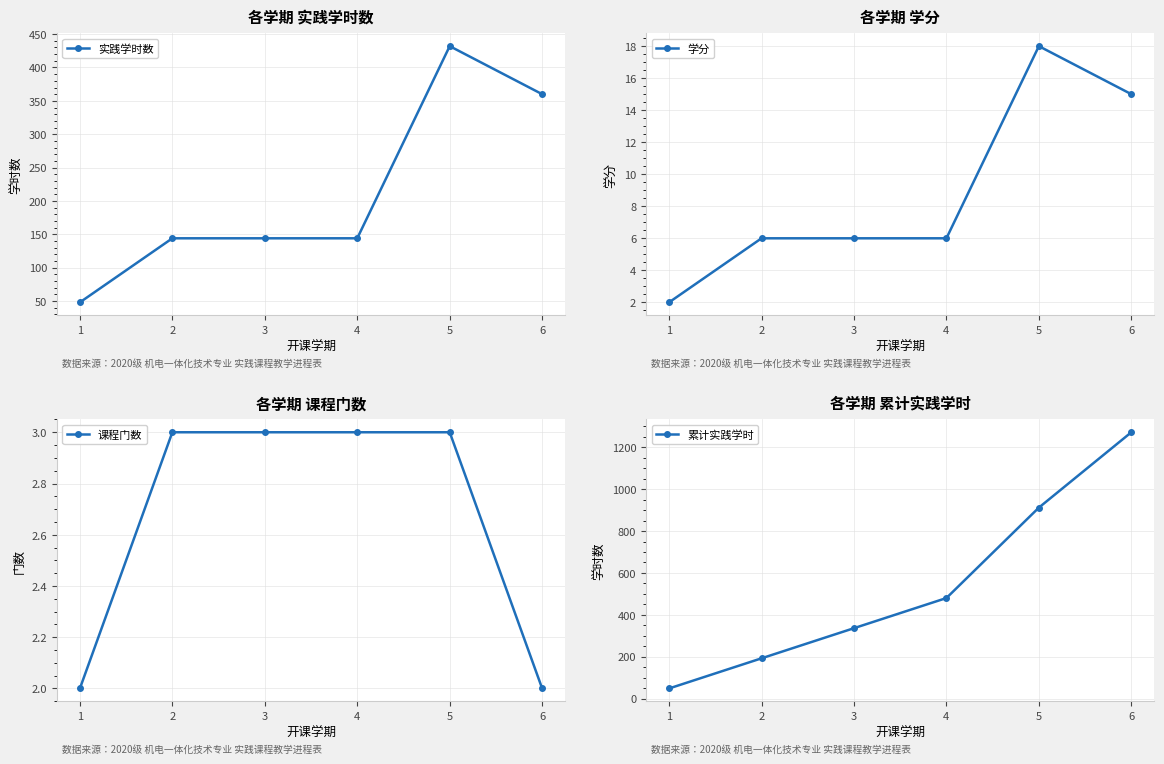

True or false: 累计实践学时 has a value of 912 at 5.

True